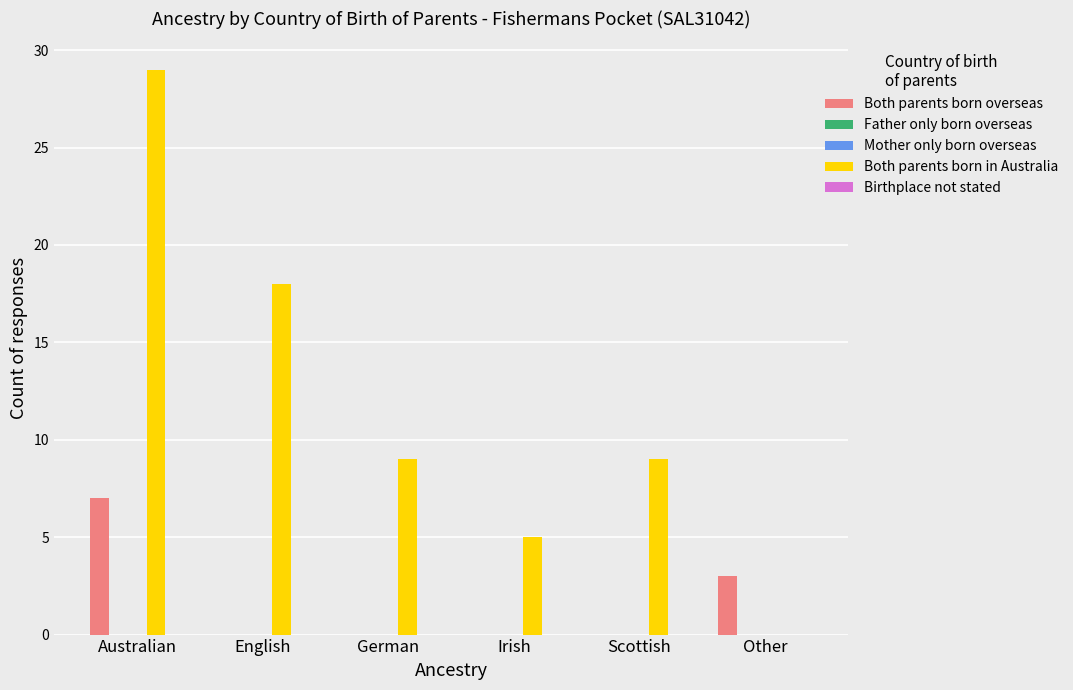

What is the label of the 2nd bar from the right?

Scottish